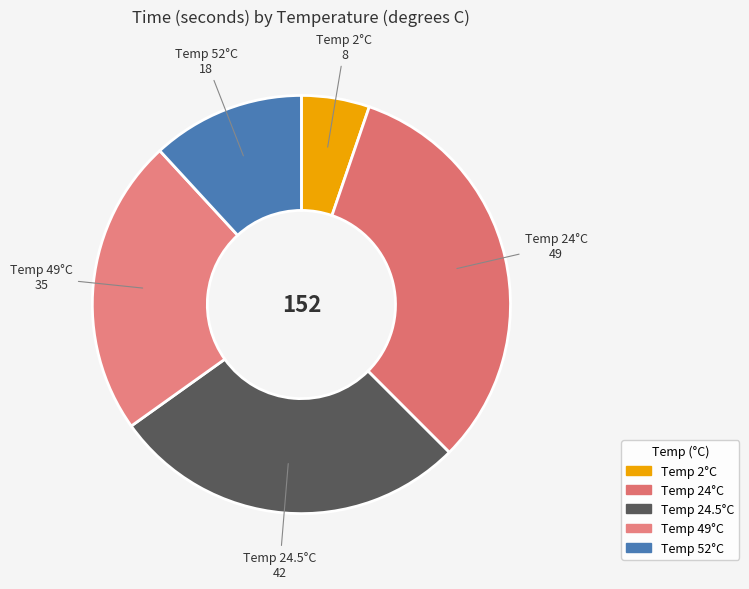

Rank the categories by value from highest to lowest.

Temp 24°C, Temp 24.5°C, Temp 49°C, Temp 52°C, Temp 2°C